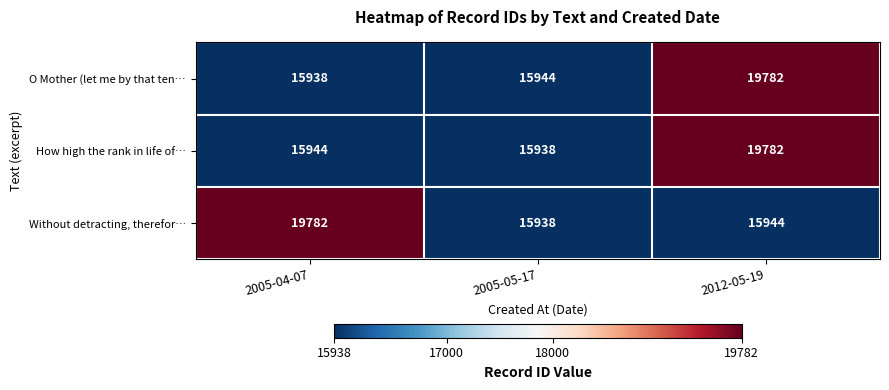

What value does the Without detracting, therefor… series have at 2005-05-17, to the nearest 10?

15940